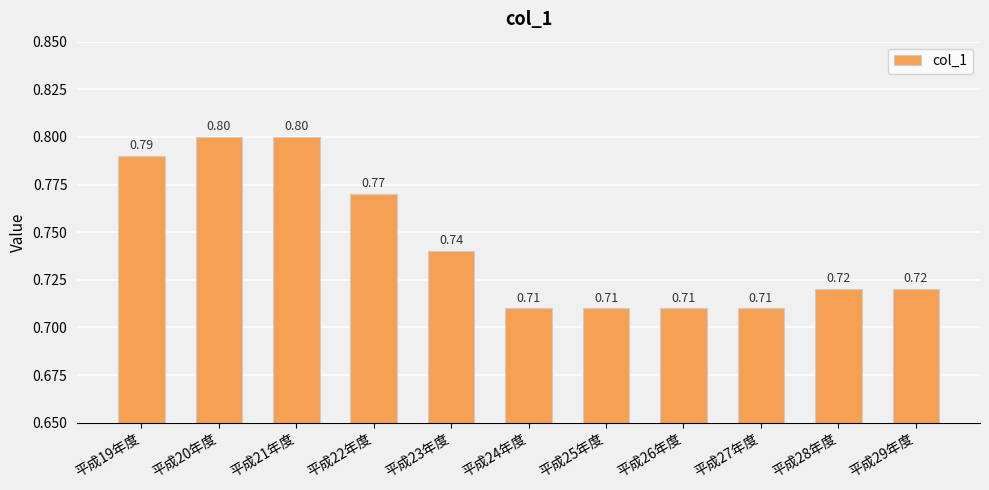

Between 平成27年度 and 平成23年度, which is larger?

平成23年度